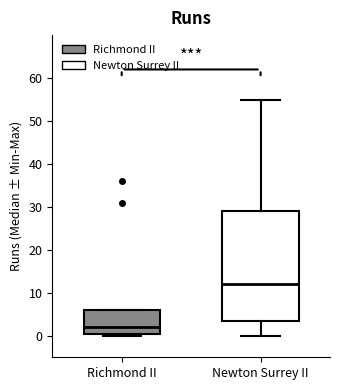

Which box is the tallest, from its lower edge to its upper edge?

Newton Surrey II